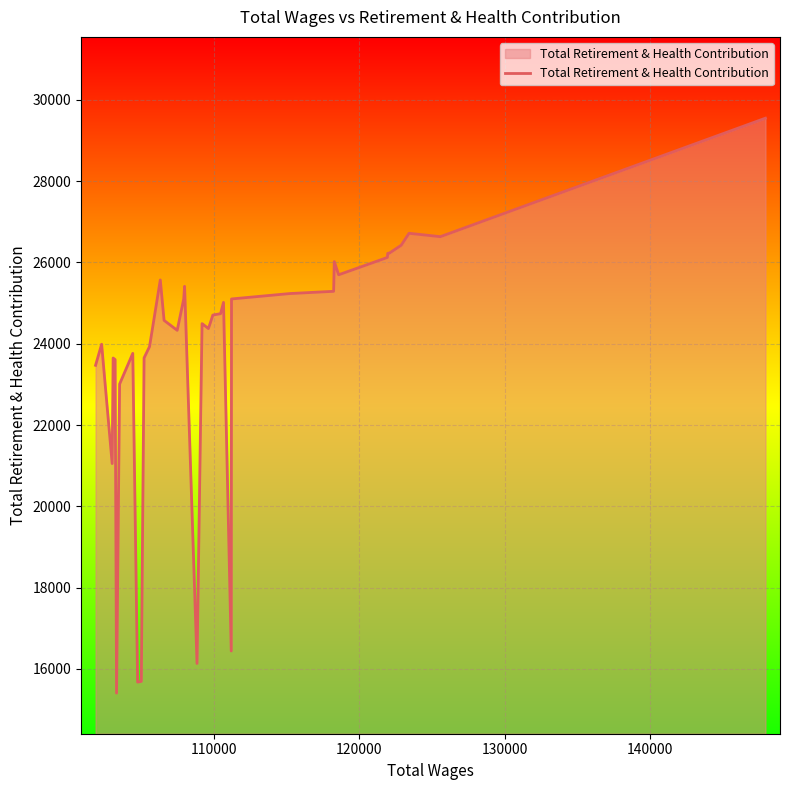

What is the maximum value shown in the chart?

29551